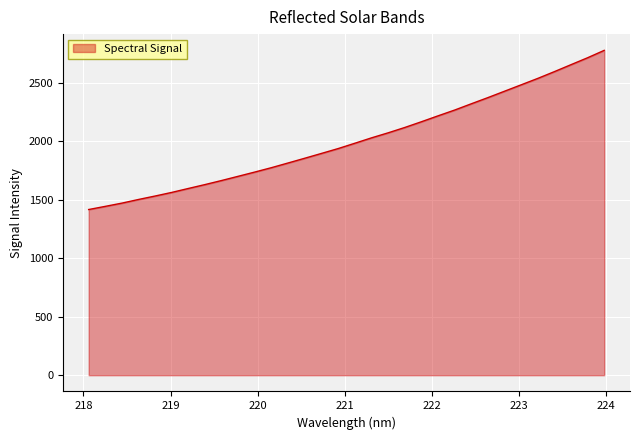

What is the smallest value displayed?

1417.2